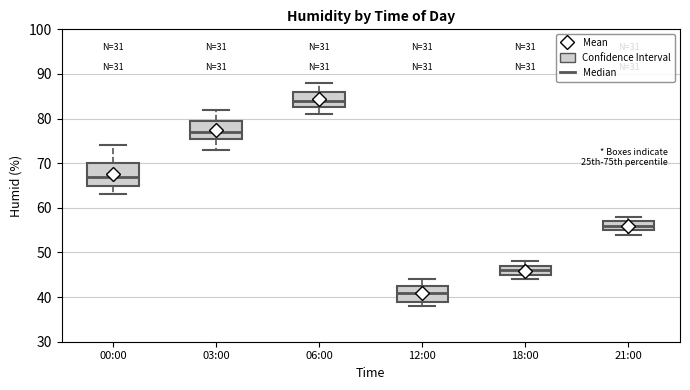

Which box's median line is the lowest?

12:00